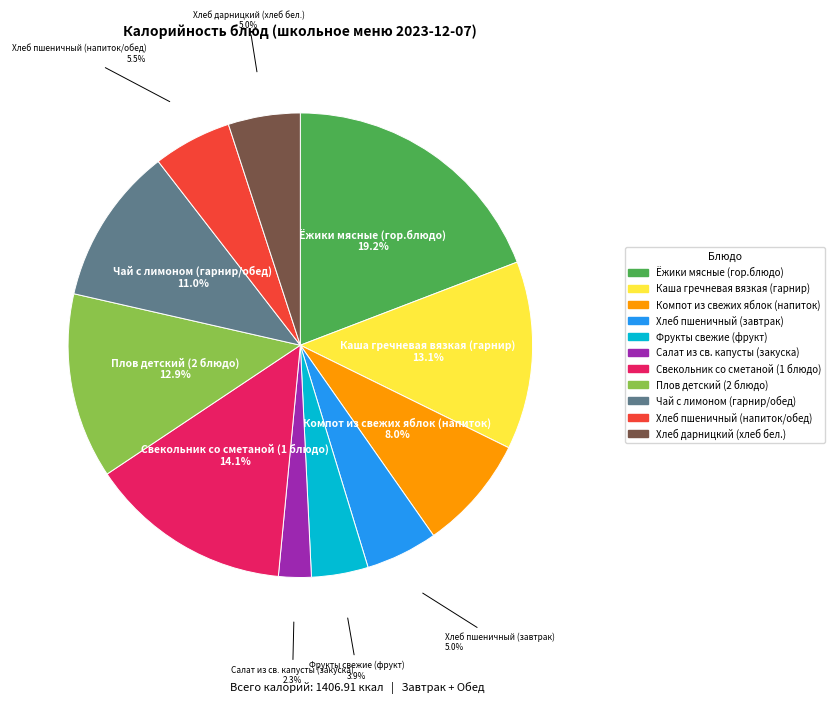

What percentage is the Свекольник со сметаной (1 блюдо) slice, to the nearest percent?

14%